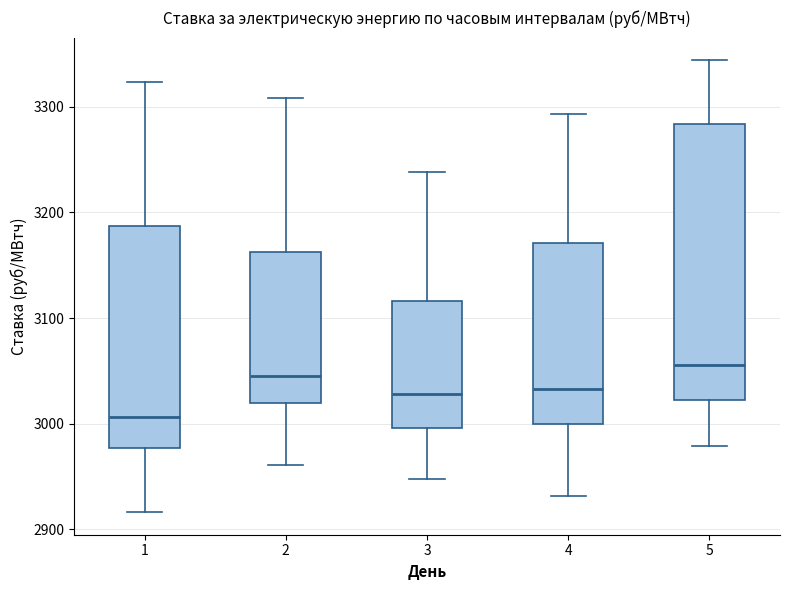

Reading left to right, transcribe this box plot: for each box, give where its median line is, the range the box spans, and where its two whiskers end, as read against the y-axis. The values are not printed on the chart, so give them approximately, as read against the axis.

1: median 3010, box 2980 to 3190, whiskers 2920 to 3320
2: median 3050, box 3020 to 3160, whiskers 2960 to 3310
3: median 3030, box 3000 to 3120, whiskers 2950 to 3240
4: median 3030, box 3000 to 3170, whiskers 2930 to 3290
5: median 3060, box 3020 to 3280, whiskers 2980 to 3340